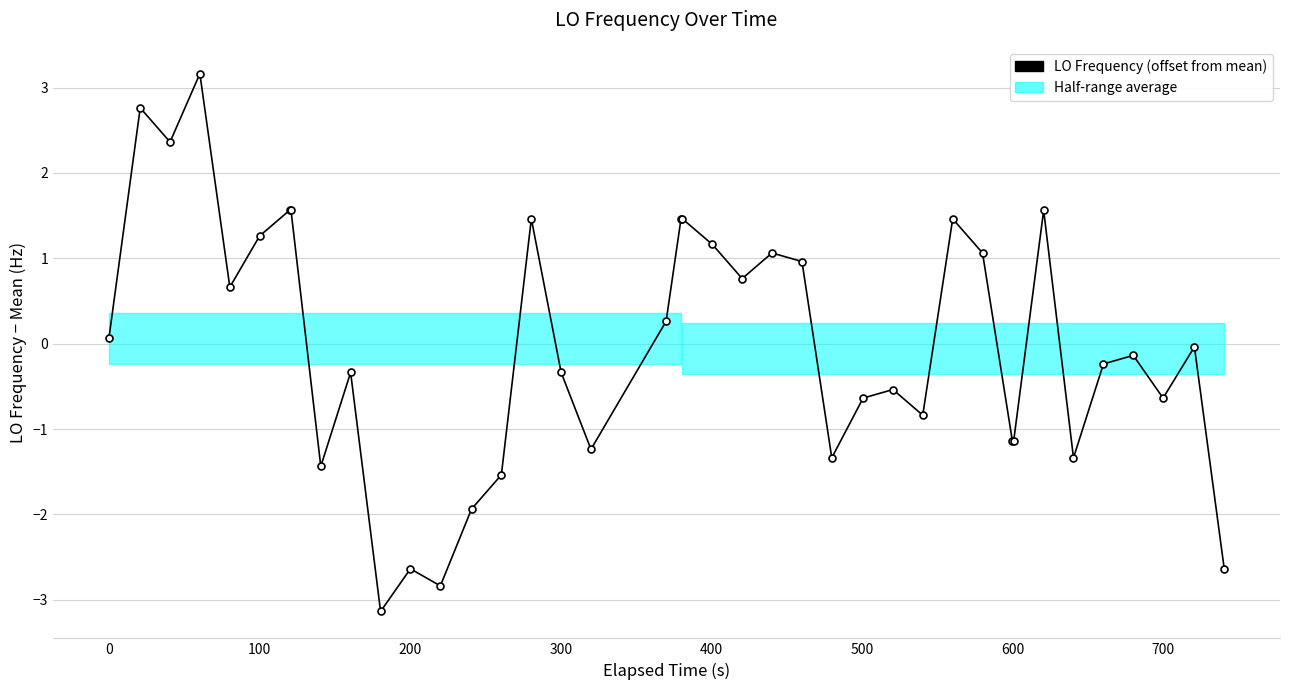

How many interior local peaks (higher than both neighbors) does the data have?

11